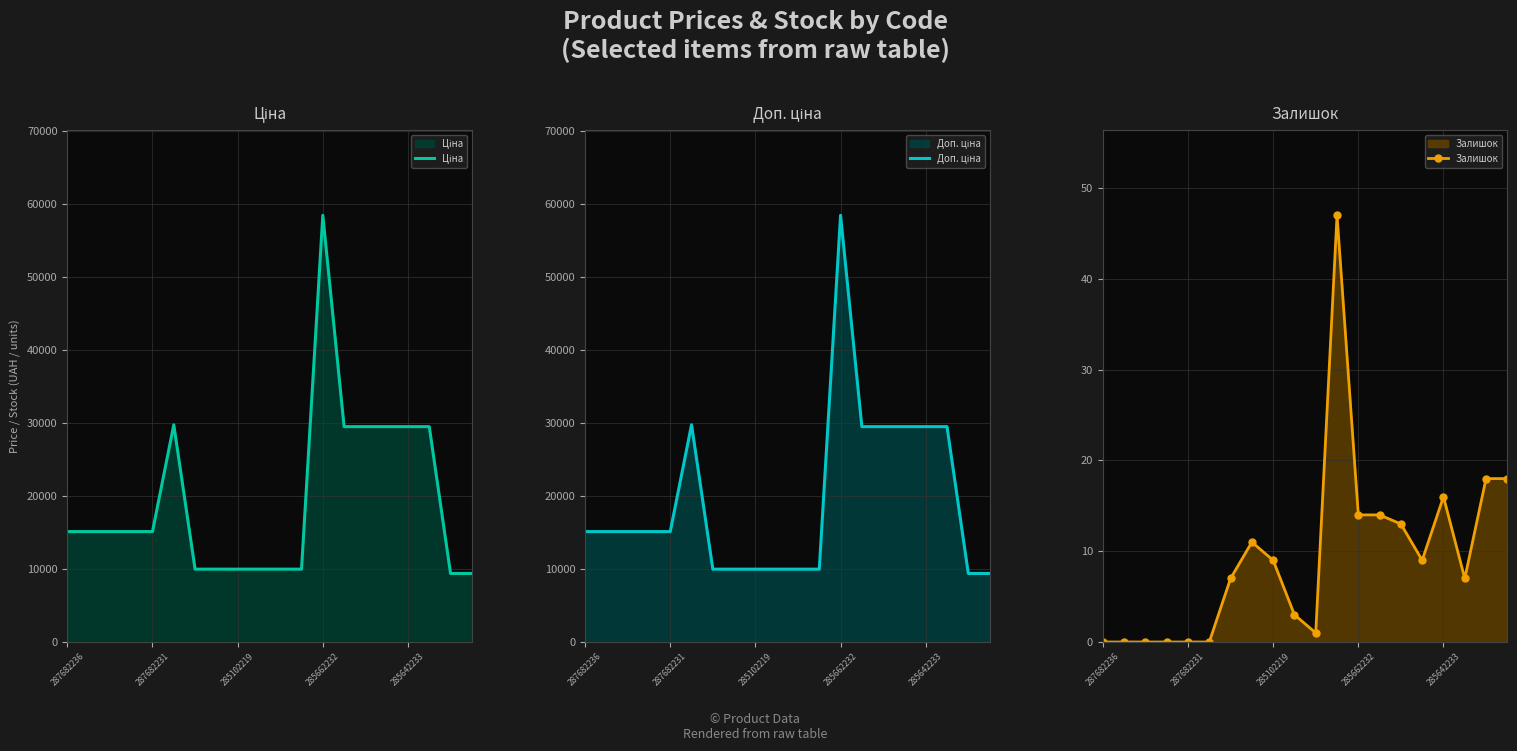

What is the difference between the maximum and second lowest values in the Доп. ціна series?

49042.6